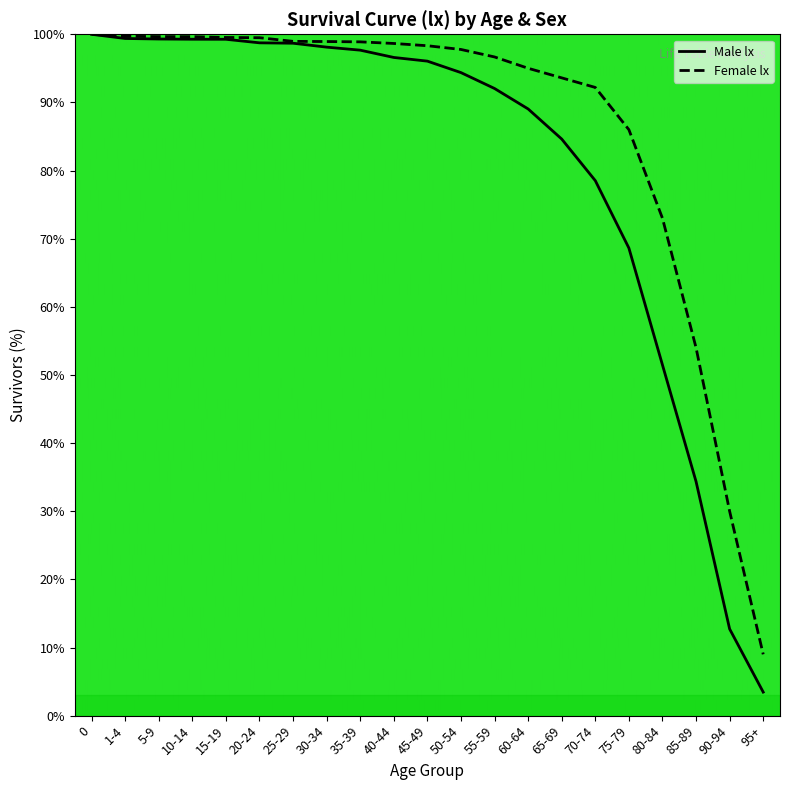

True or false: Female lx has more than 2 points higher than both neighbors.

False